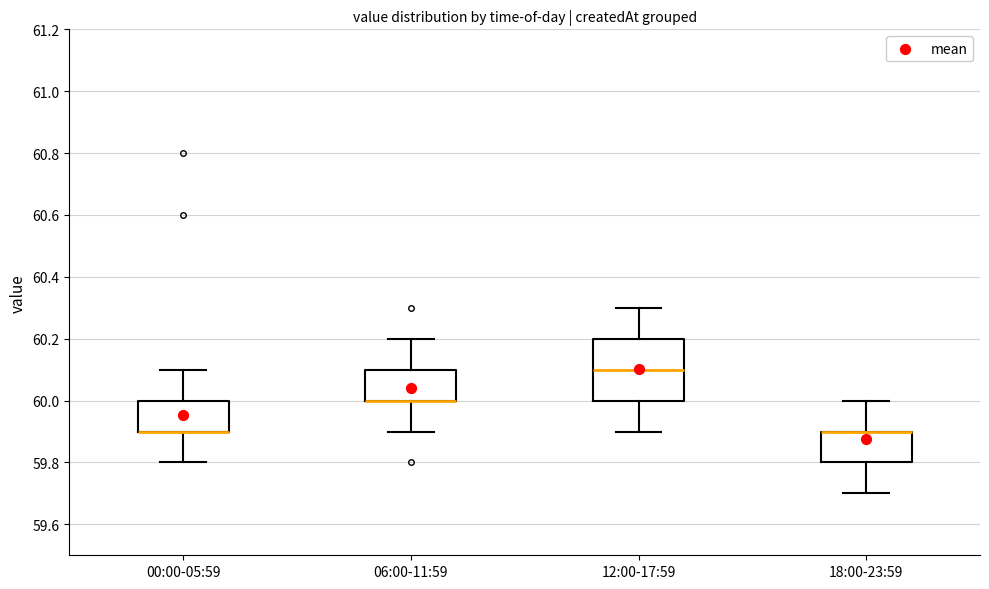

Which box is the tallest, from its lower edge to its upper edge?

12:00-17:59